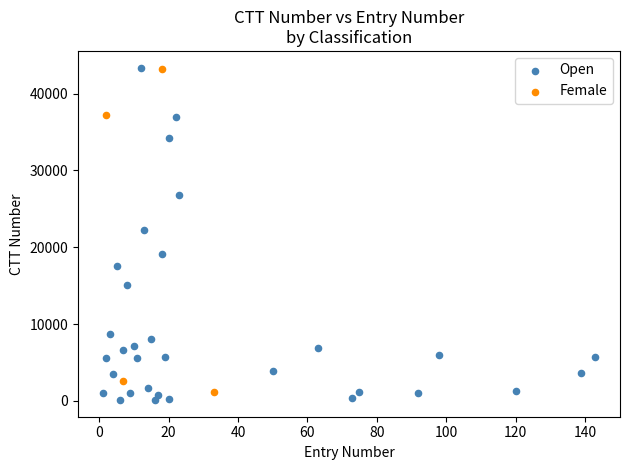

What are all the series names shown in the legend?

Open, Female